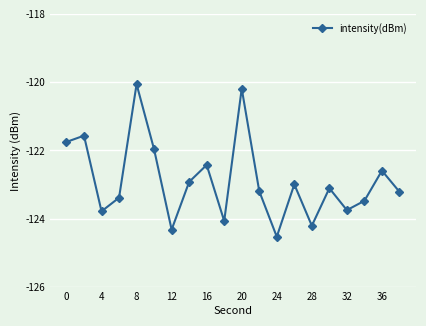

How many points are lower than both their immediate neighbors (excluding endpoints)?

6